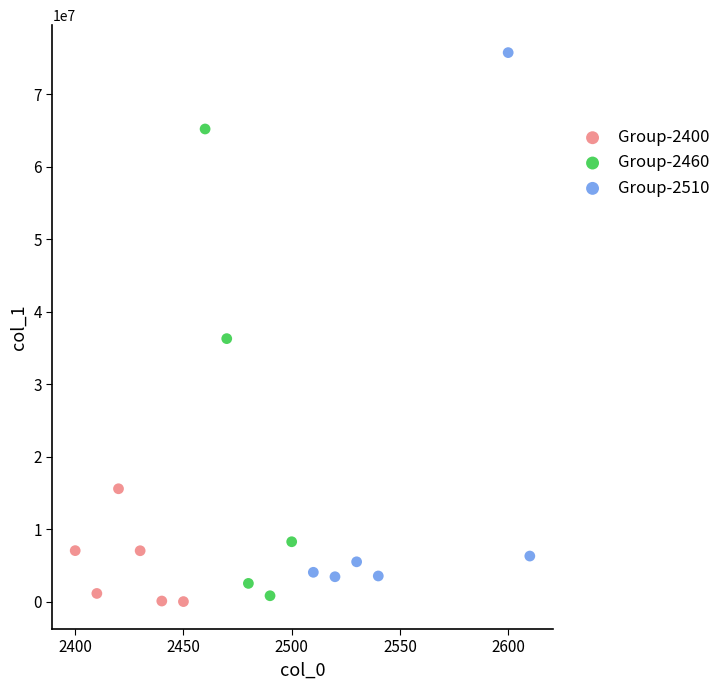

Which series has the largest Y range (max minus min)?

Group-2510